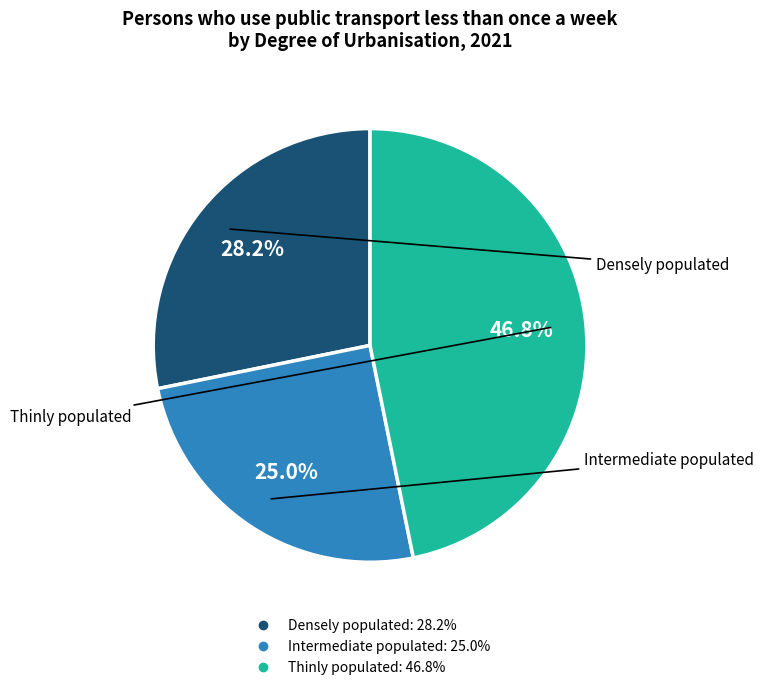

The Intermediate populated slice represents 37% of the pie. True or false?

False